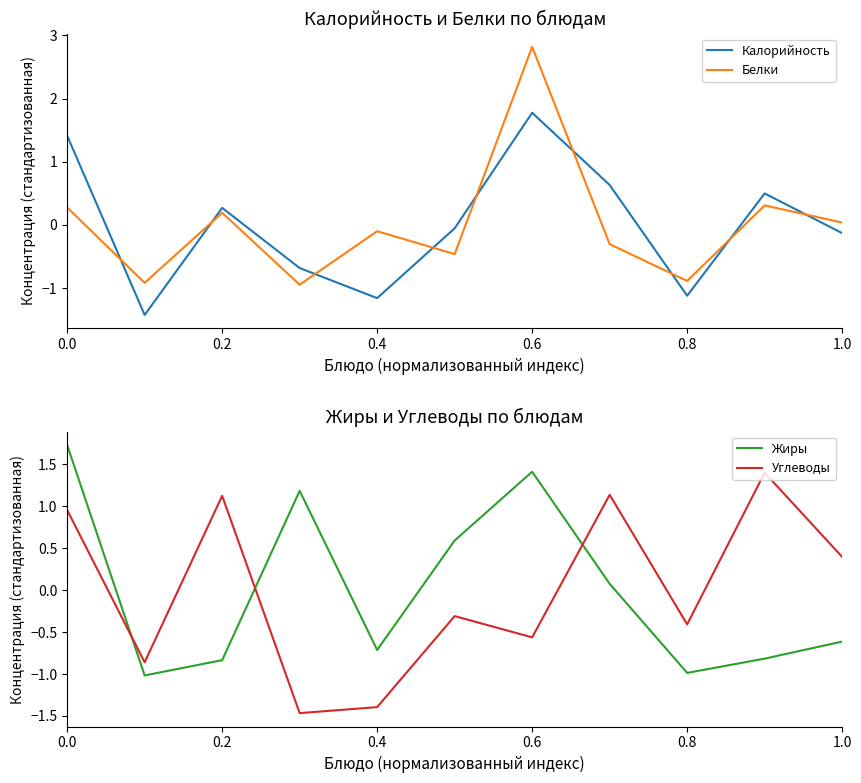

The Калорийность series shows 1.2 at 0.6. True or false?

False